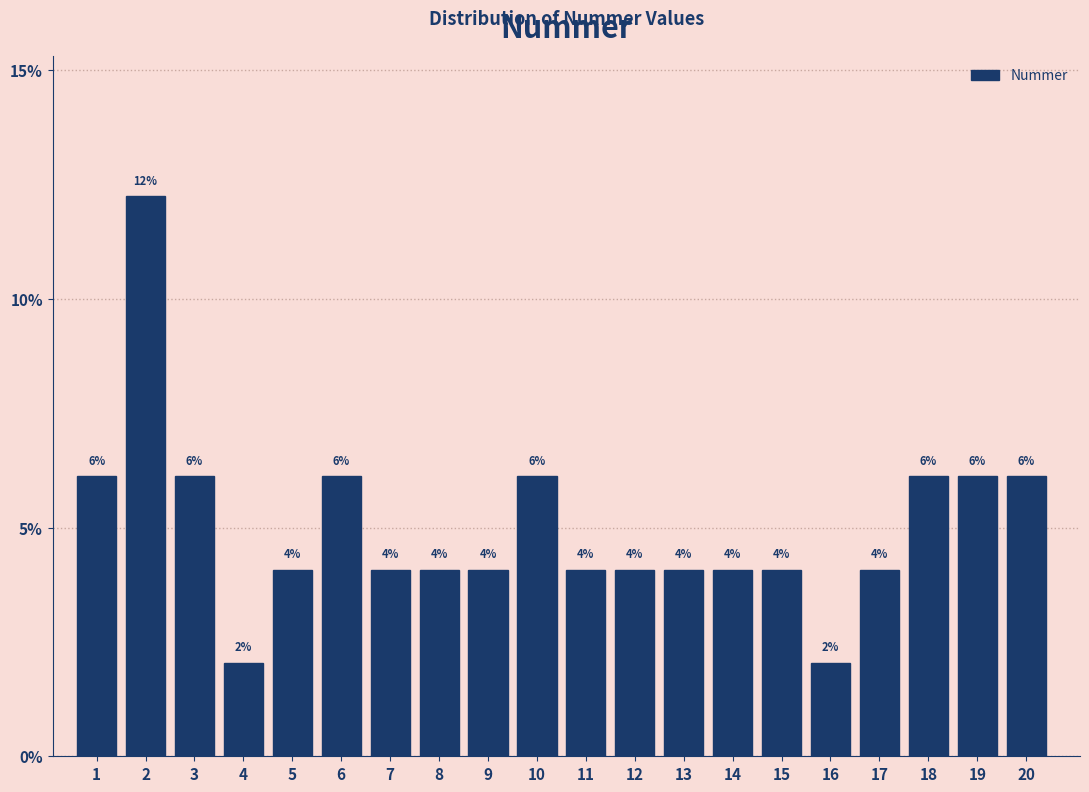

Are the bars horizontal?

No